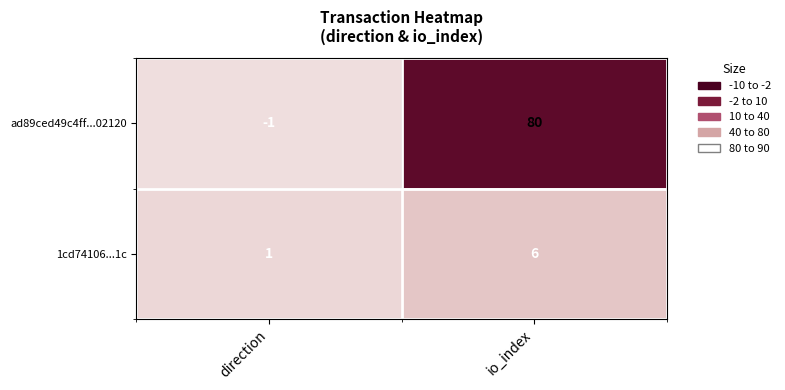

Reading left to right, transcribe all the data shown in this chart.

ad89ced49c4ff...02120: direction=-1	io_index=80
1cd74106...1c: direction=1	io_index=6